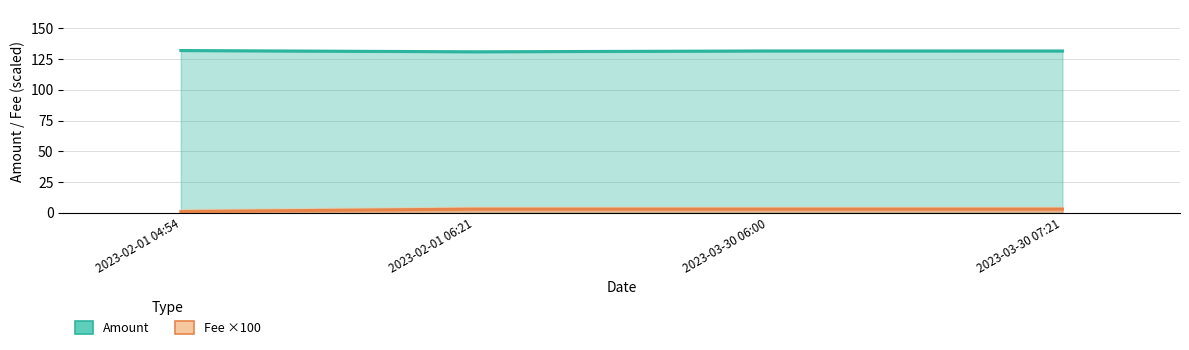

True or false: Amount and Fee cross at least once.

False